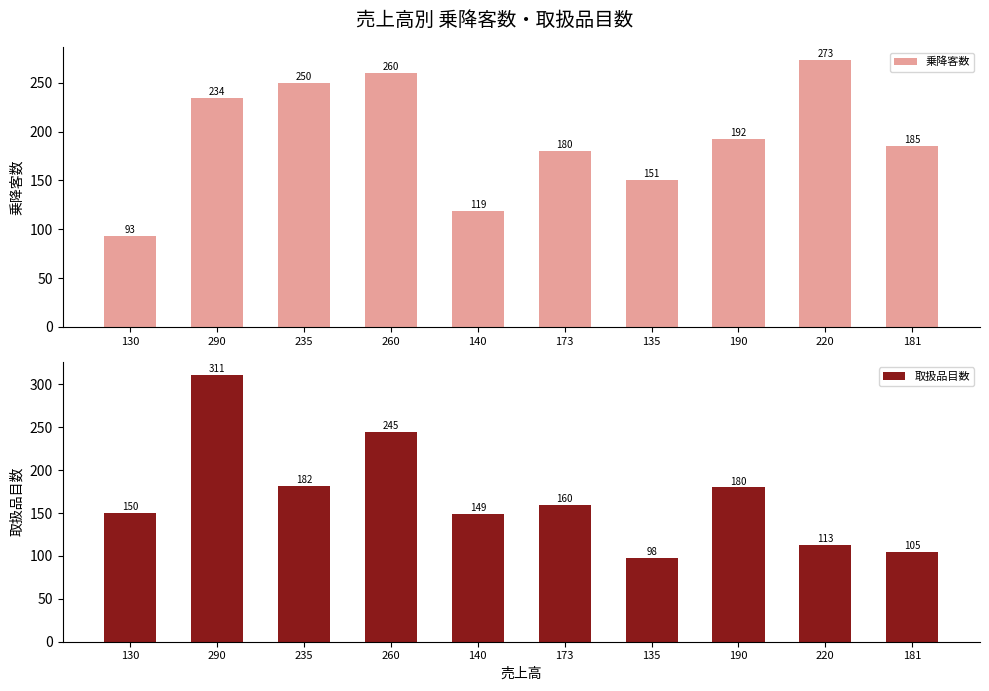

At which category is the sum across all series the highest?

290